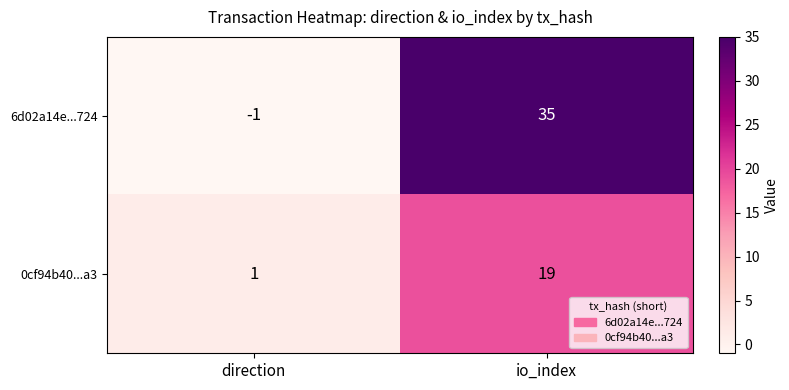

Reading left to right, list all the values displayed in this chart.

6d02a14e...724: -1	35
0cf94b40...a3: 1	19